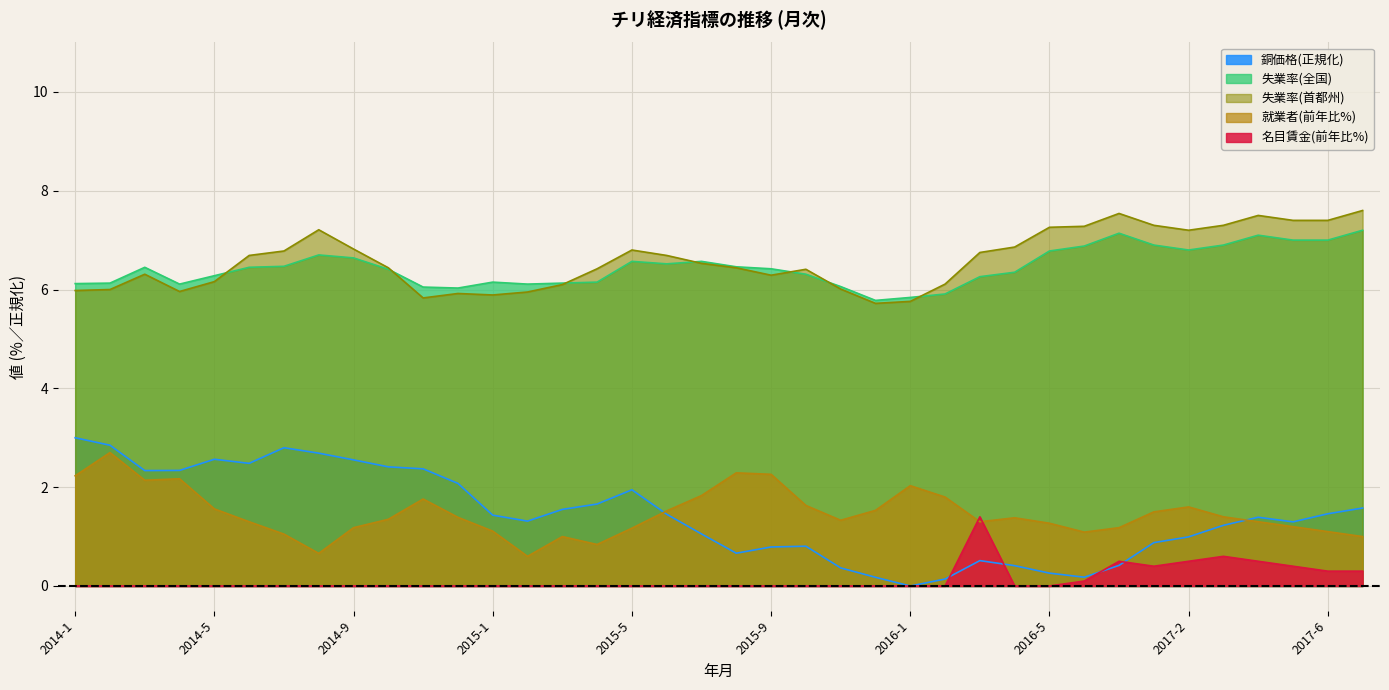

Rank the categories by 名目賃金(前年比) value from highest to lowest.

2016-3, 2017-3, 2016-7, 2017-2, 2017-4, 2017-1, 2017-5, 2017-6, 2017-7, 2016-6, 2014-1, 2014-2, 2014-3, 2014-4, 2014-5, 2014-6, 2014-7, 2014-8, 2014-9, 2014-10, 2014-11, 2014-12, 2015-1, 2015-2, 2015-3, 2015-4, 2015-5, 2015-6, 2015-7, 2015-8, 2015-9, 2015-10, 2015-11, 2015-12, 2016-1, 2016-2, 2016-4, 2016-5